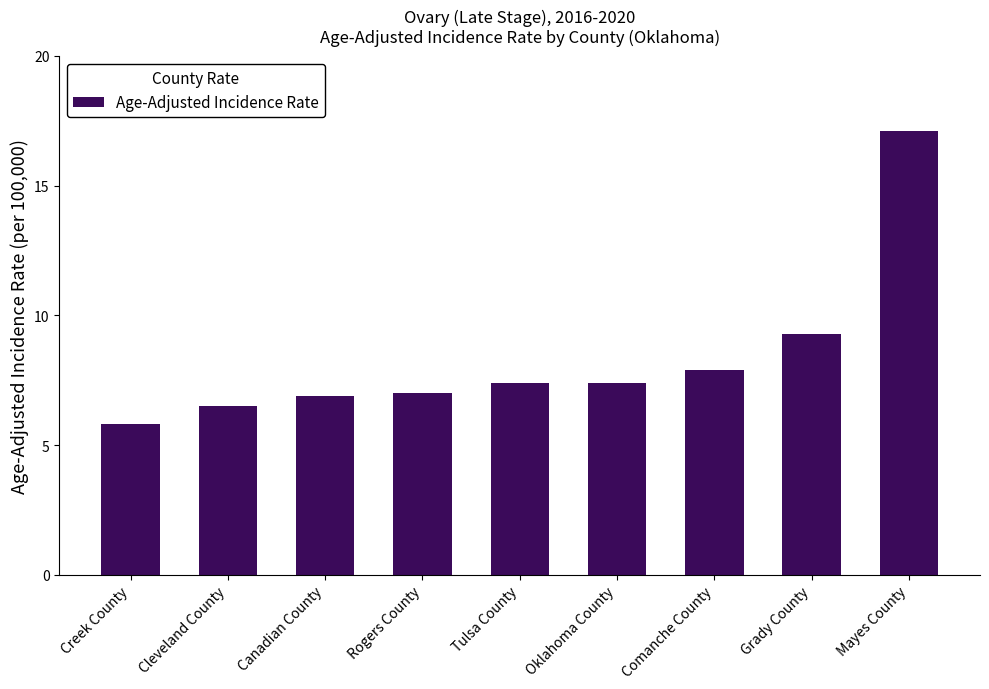

What is the sum of the values at Comanche County and Canadian County?

14.8